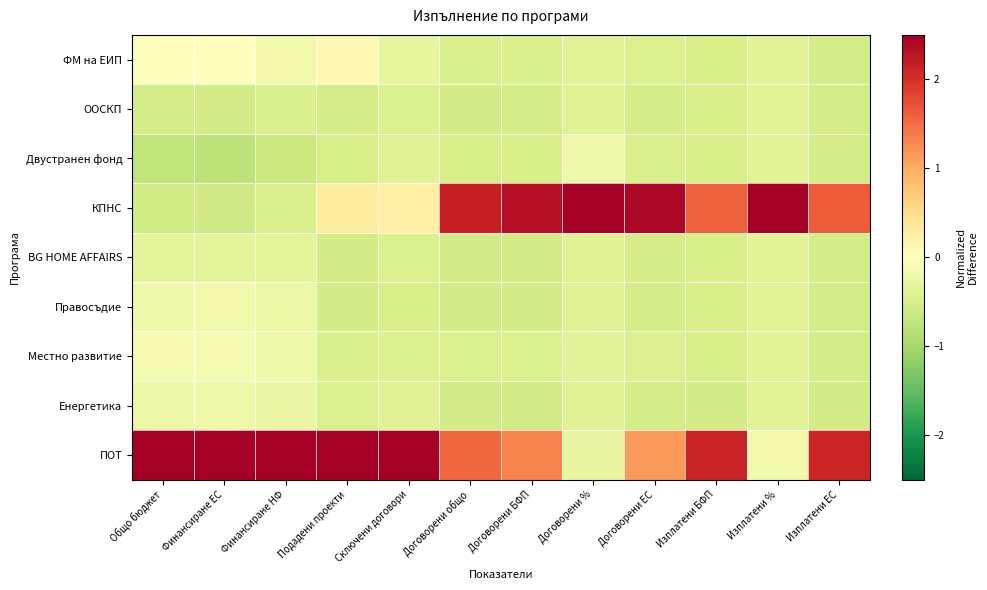

Between Подадени проекти and Изплатени БФП, which is larger?

Подадени проекти